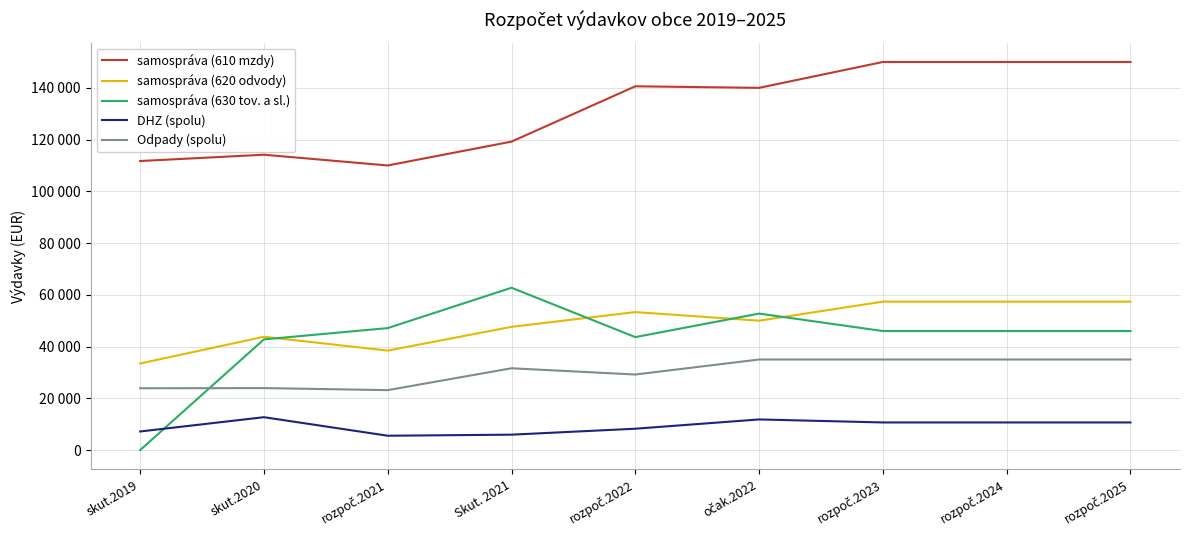

What position from the left is skut.2019?

1